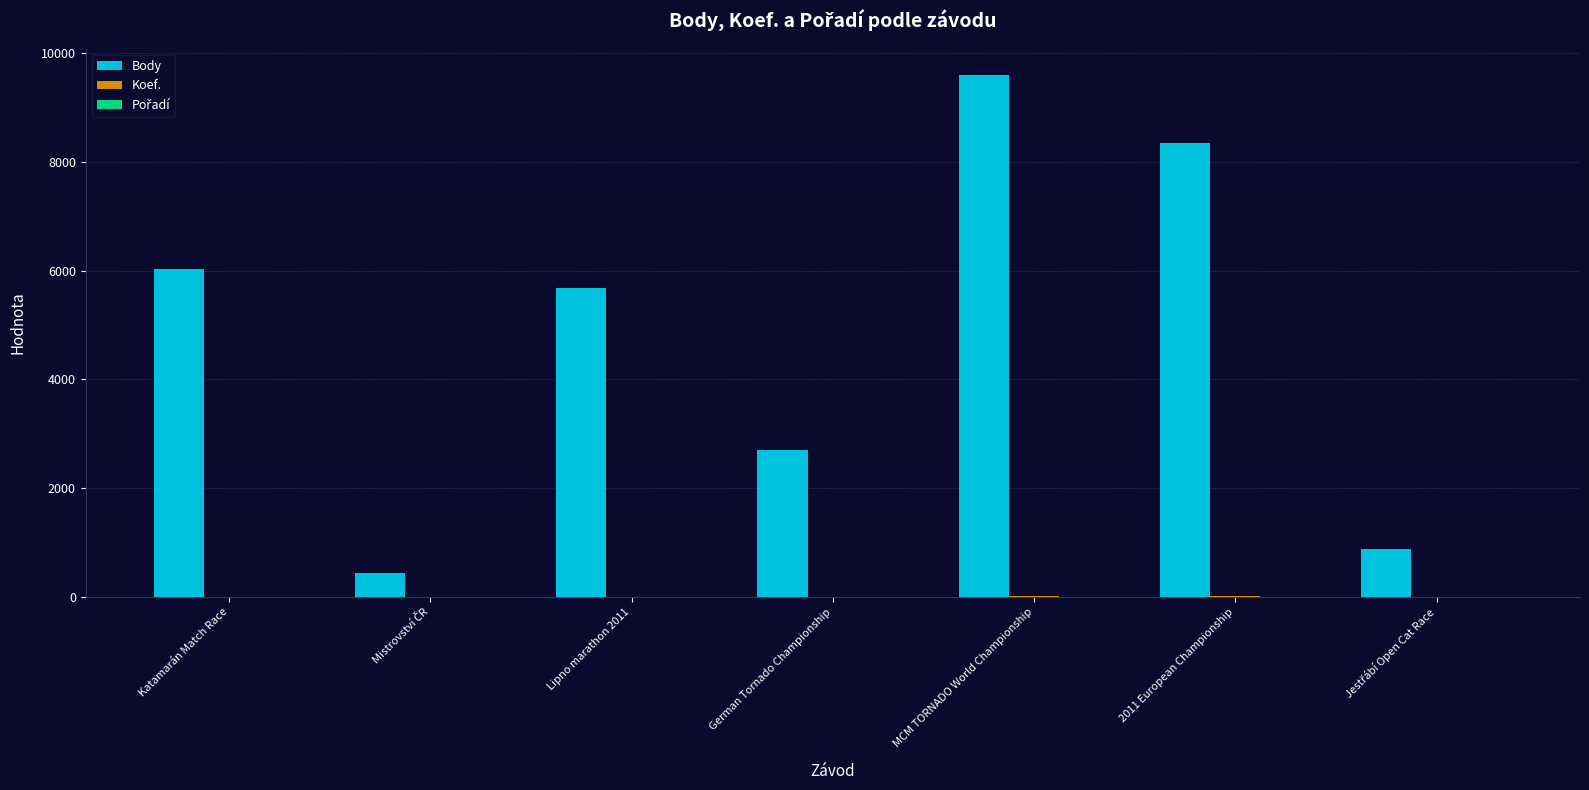

At which category is the sum across all series the highest?

MCM TORNADO World Championship